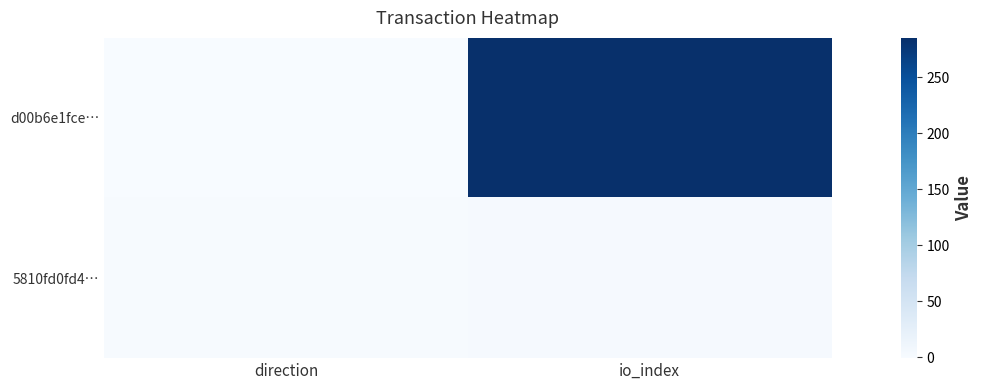

Which series has the largest total across all categories?

d00b6e1fce…